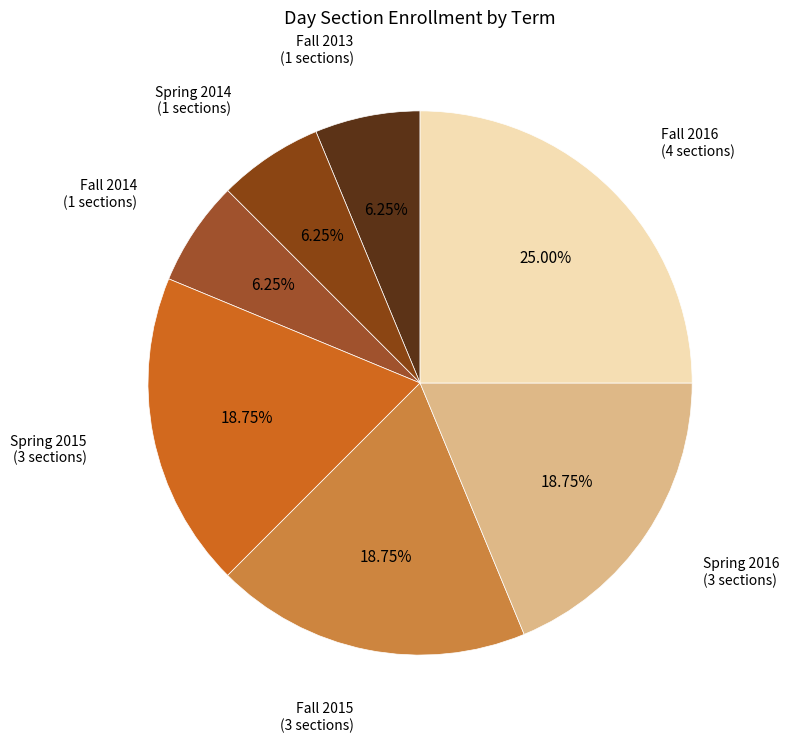

To the nearest percent, what is the average slice percentage?

14%